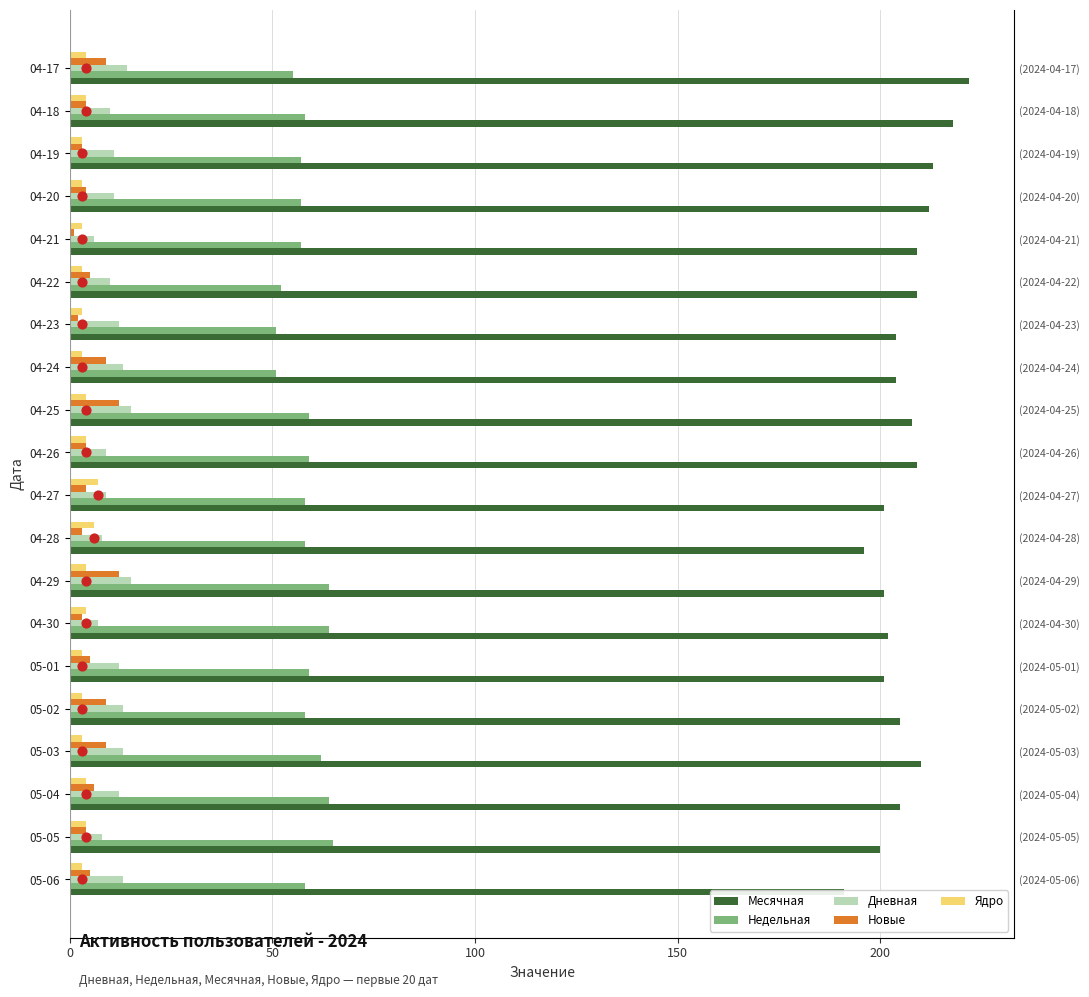

Which series has the widest spread of Y values?

Месячная